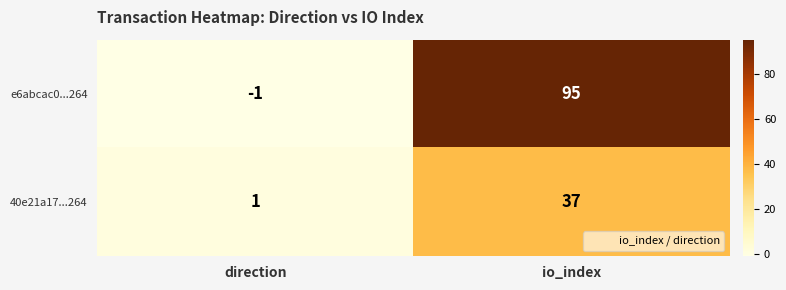

Which series has the largest total across all categories?

e6abcac0...264